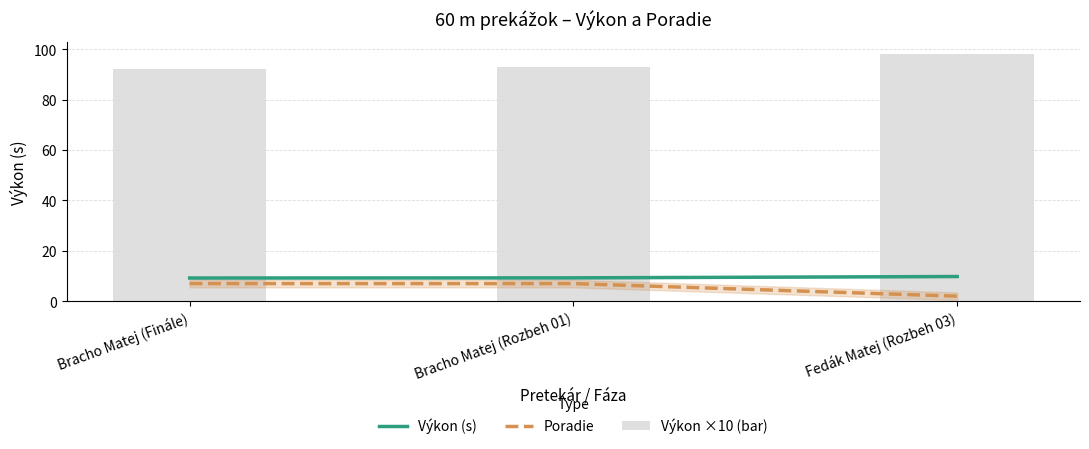

Does the chart contain any negative values?

No